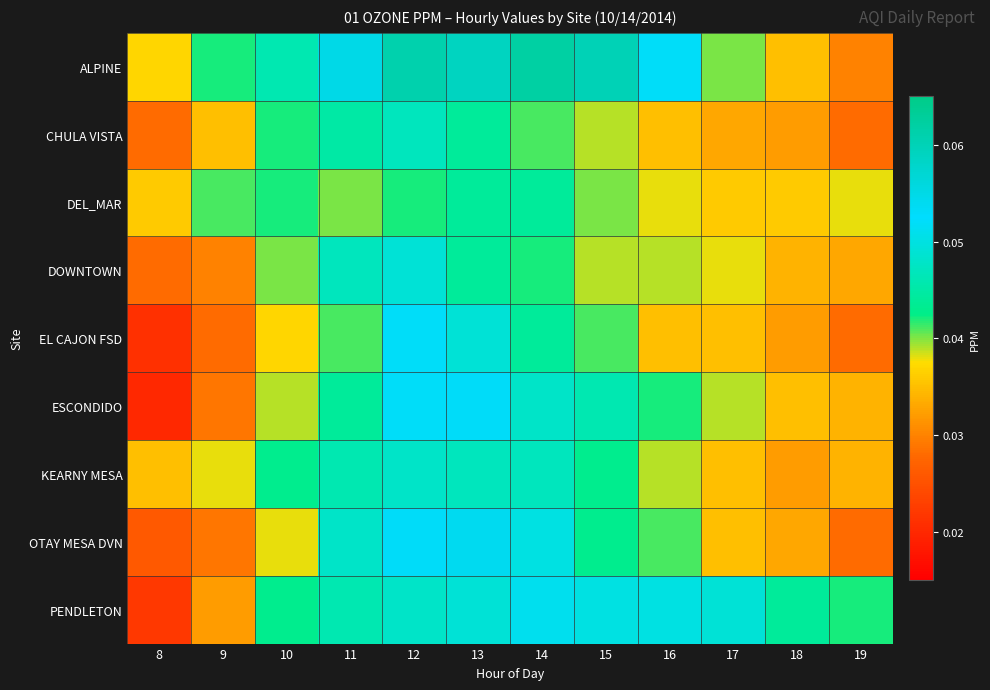

Between 16 and 19, which series saw the biggest shift?

ALPINE